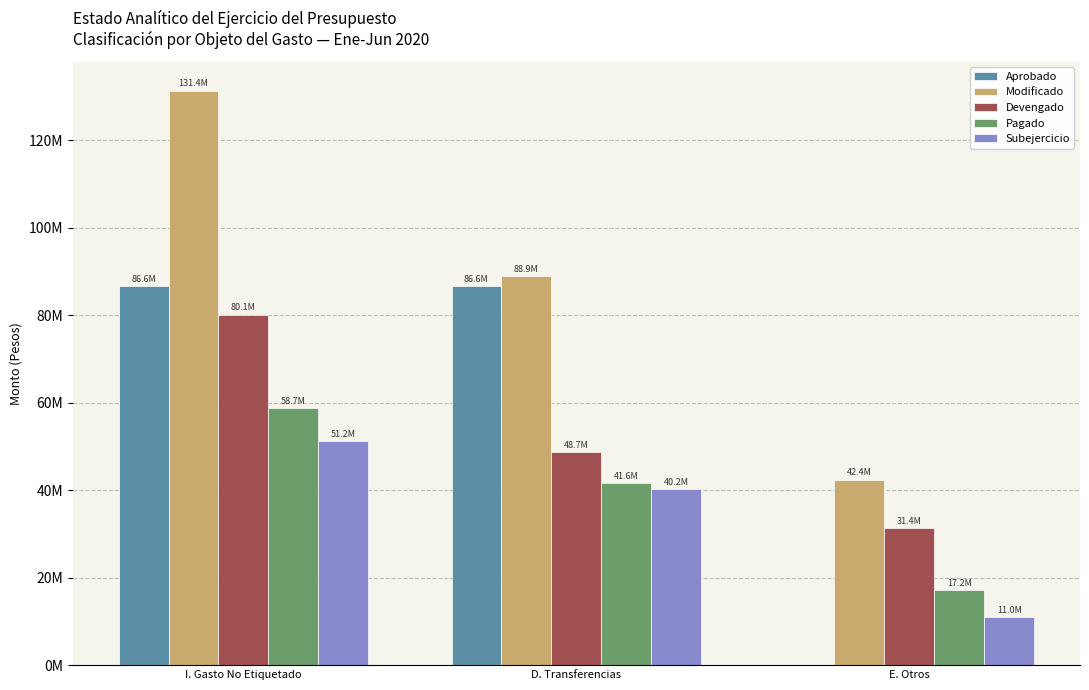

Reading left to right, transcribe all the data shown in this chart.

Aprobado: 86611575.7	86611575.7	0.0
Modificado: 131383129.6	88943597.7	42439531.9
Devengado: 80145044.8	48721193.0	31423851.7
Pagado: 58744354.3	41591505.6	17152848.6
Subejercicio: 51238084.9	40222404.7	11015680.2